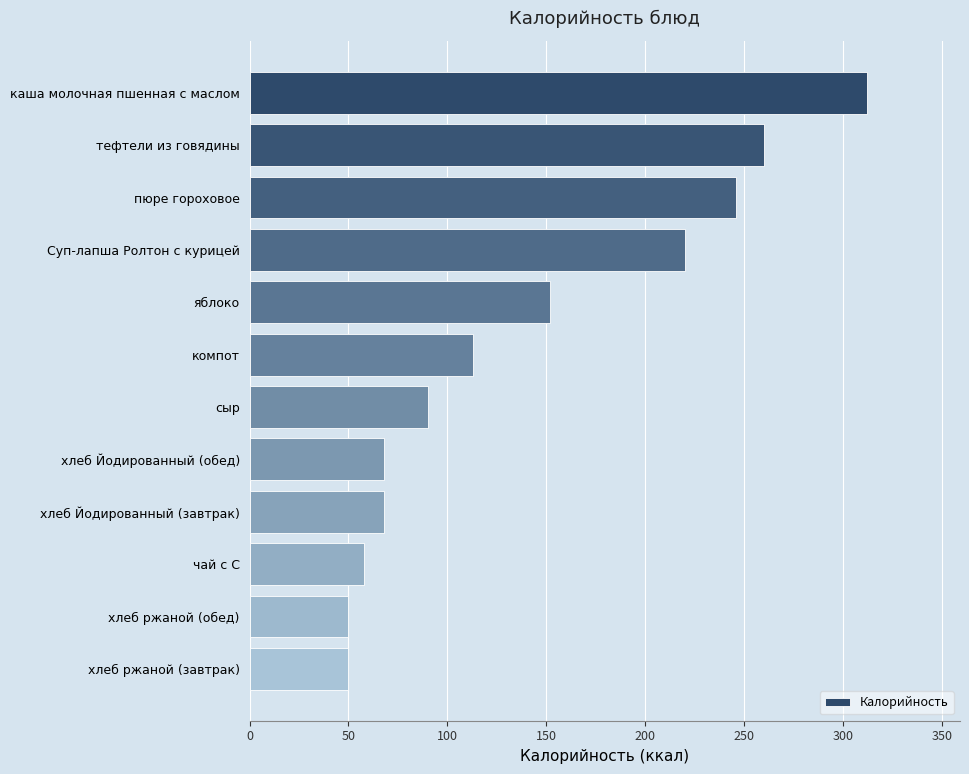

What is the minimum value shown in the chart?

49.6